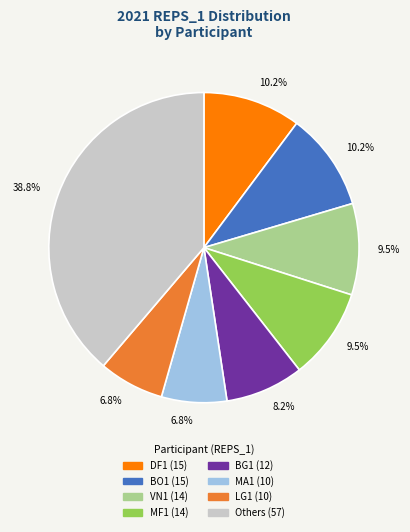

Is there any slice that represents more than half of the pie?

No